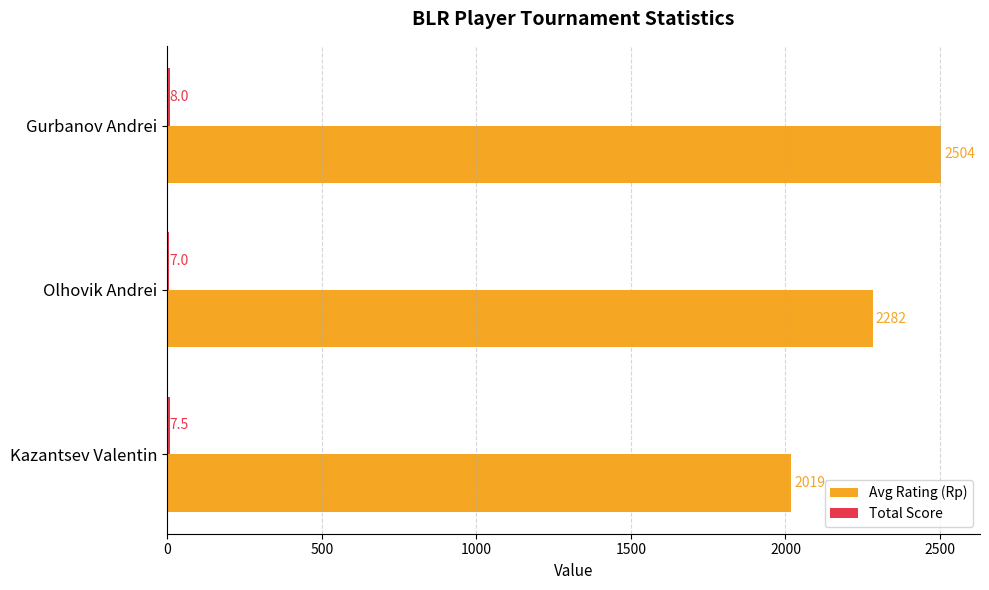

Between Kazantsev Valentin and Gurbanov Andrei, which series saw the biggest shift?

Avg Rating (Rp)